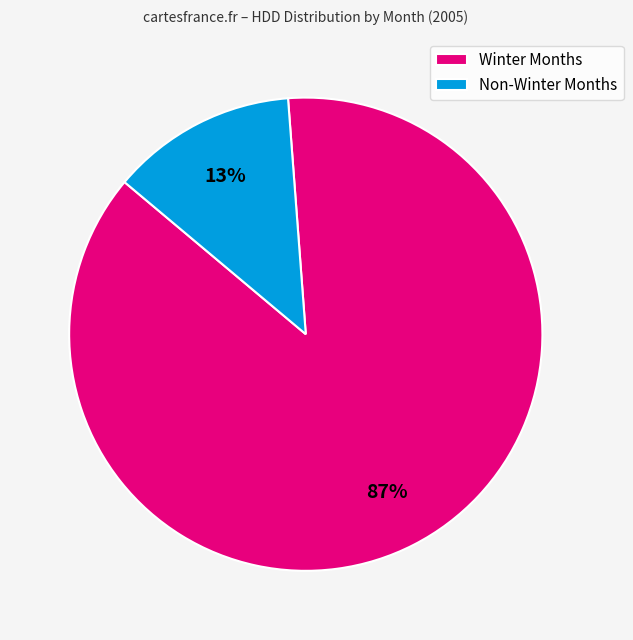

Which has a higher value, Non-Winter Months or Winter Months?

Winter Months